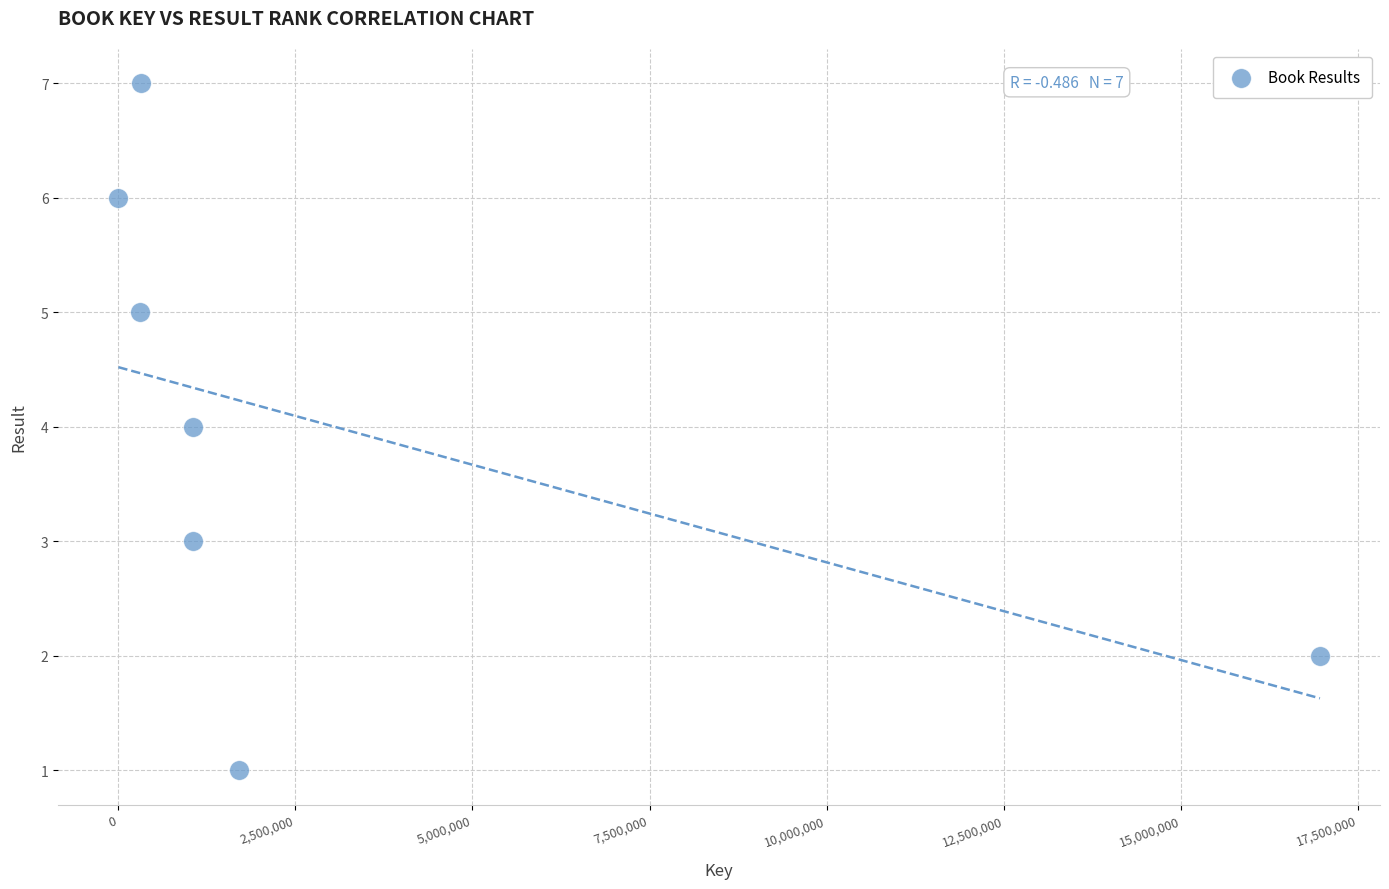

What is the range of X values (max minus min)?

16952463